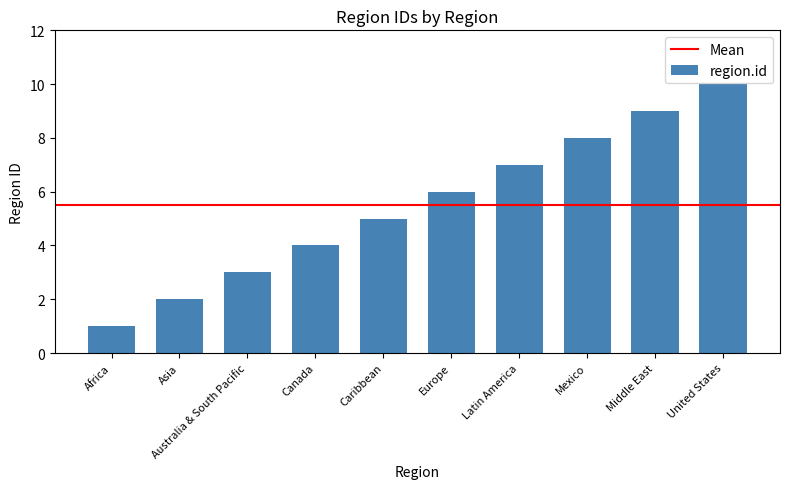

Reading left to right, transcribe all the data shown in this chart.

Africa=1	Asia=2	Australia & South Pacific=3	Canada=4	Caribbean=5	Europe=6	Latin America=7	Mexico=8	Middle East=9	United States=10